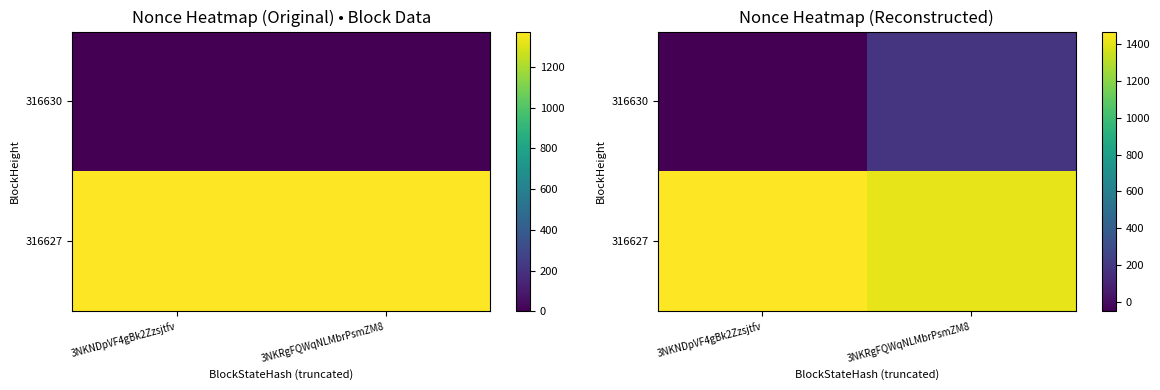

Is it true that 316627 equals 1413.5 at 3NKRgFQWqNLMbrPsmZM8?

True